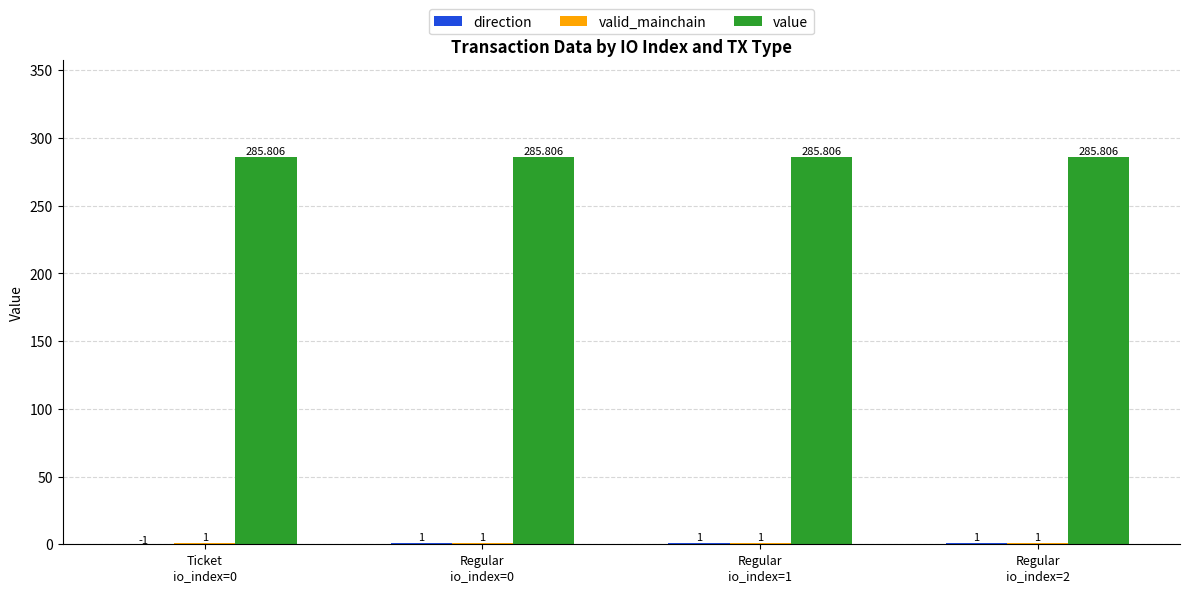

Are the bars grouped side by side (vs. stacked)?

Yes